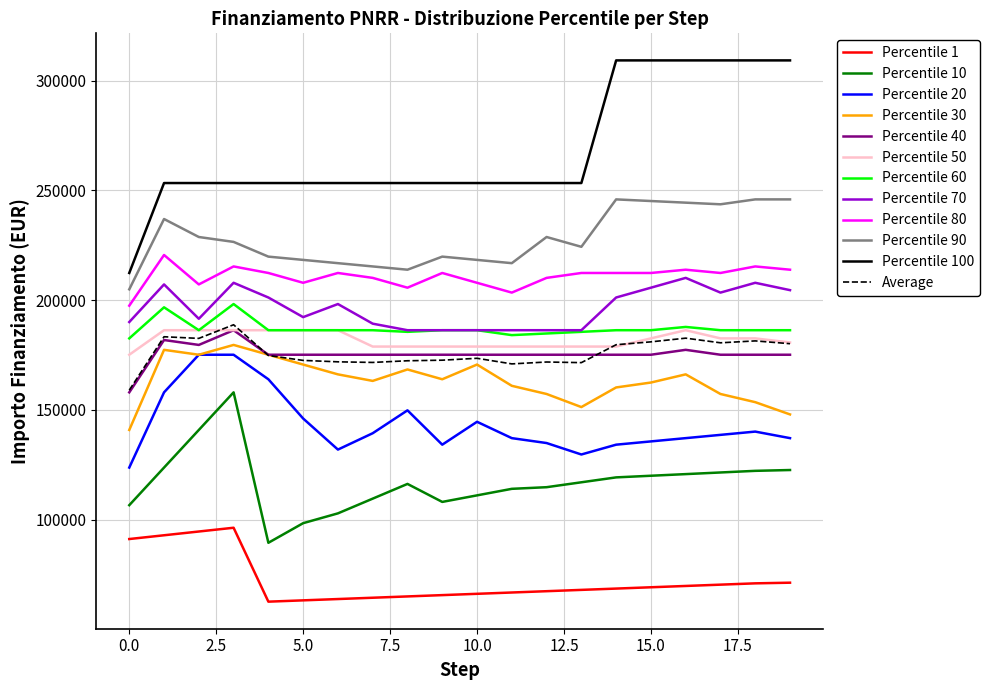

Is this an area chart (filled region under the line)?

No